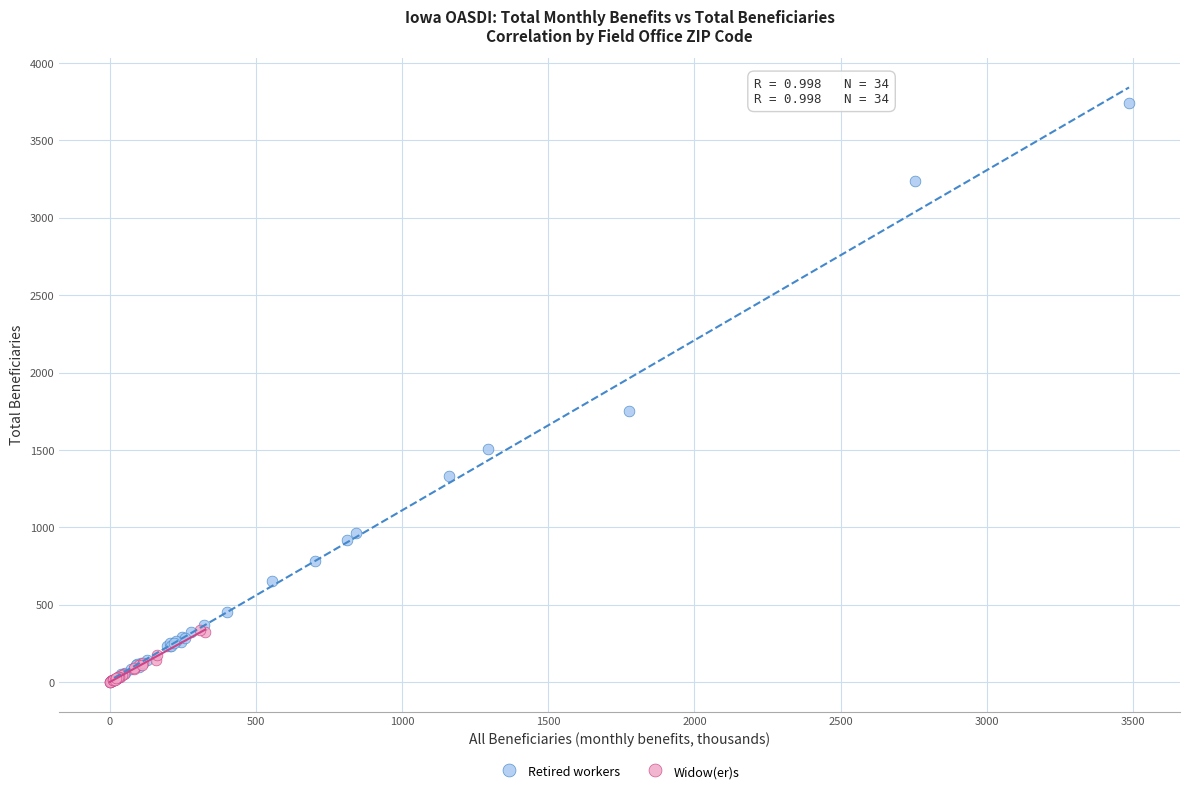

What are all the series names shown in the legend?

Retired workers, Widow(er)s